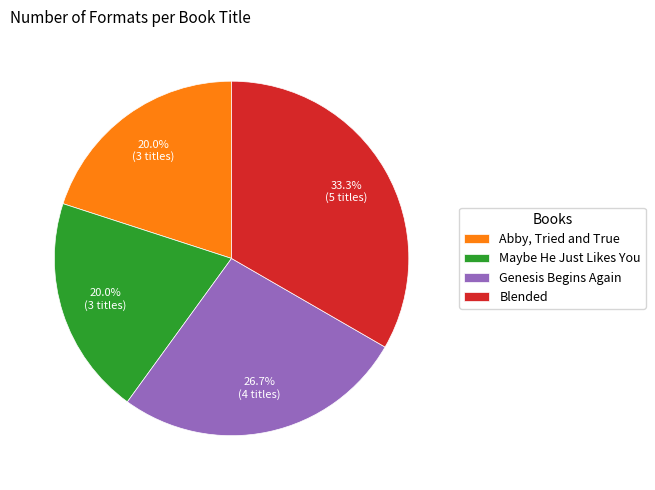

Which slice is the largest?

Blended